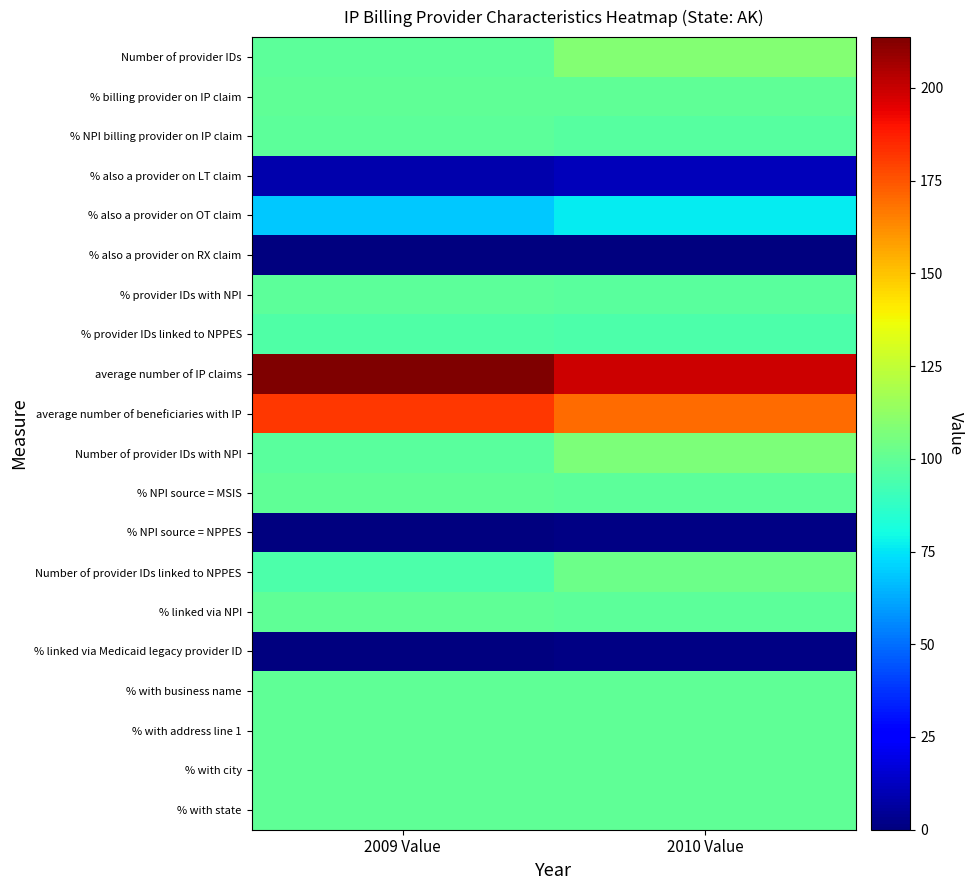

At which category does the chart reach its minimum across all series?

2009 Value